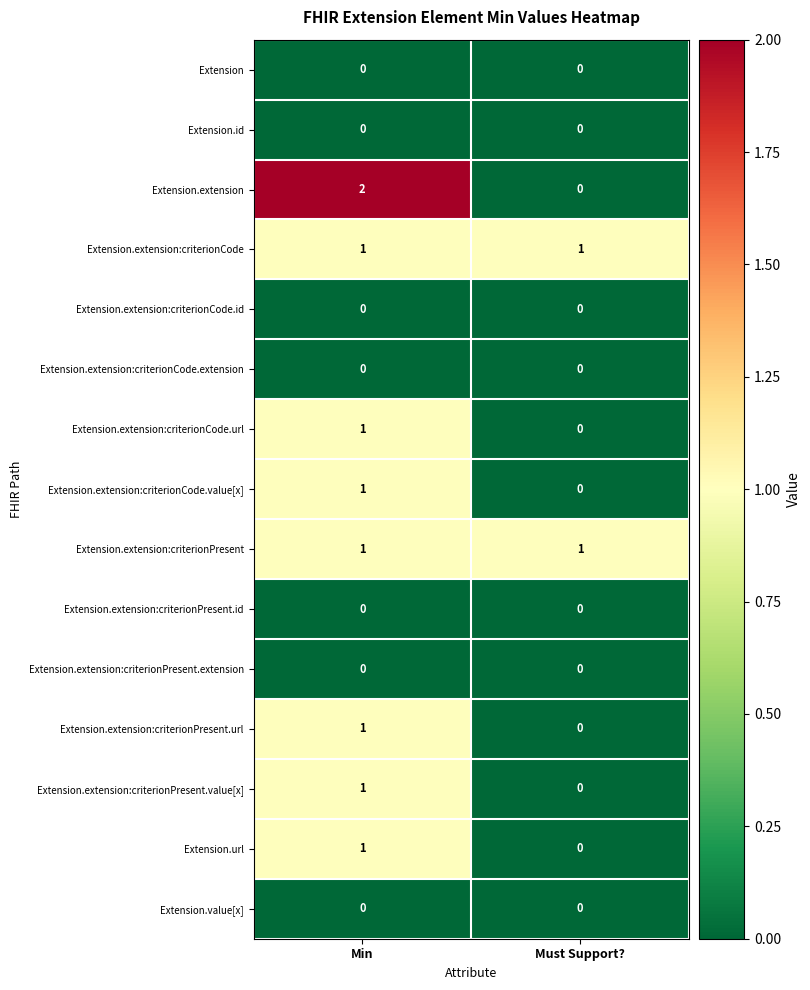

What is the greatest value displayed?

2